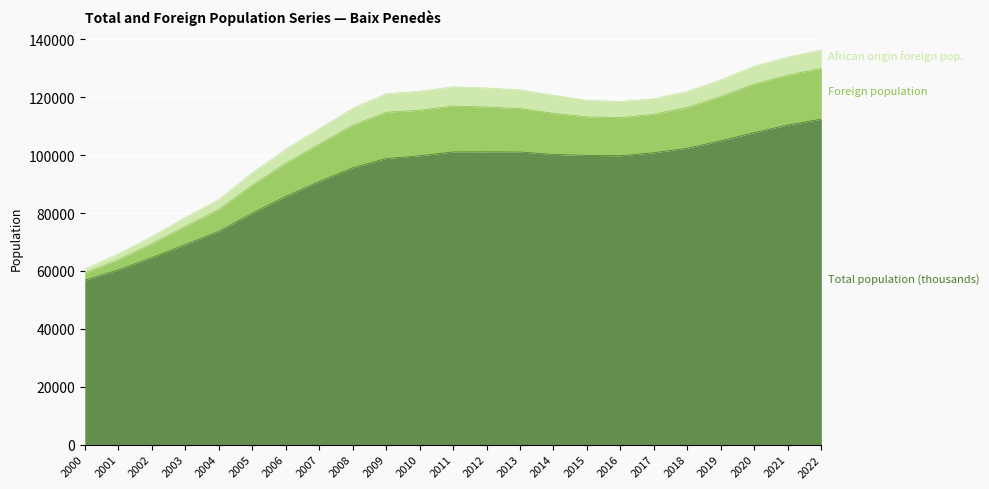

Which category has the highest value across all series?

2022